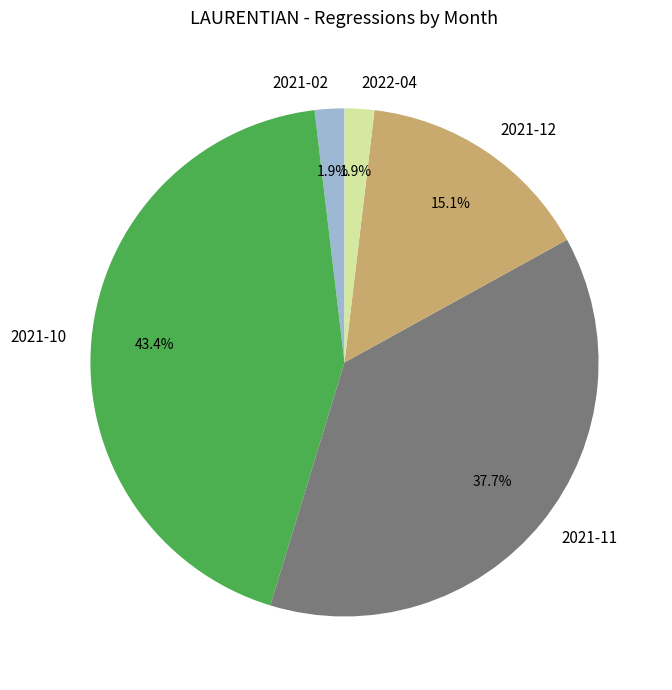

Is 2021-02 the majority of the pie?

No